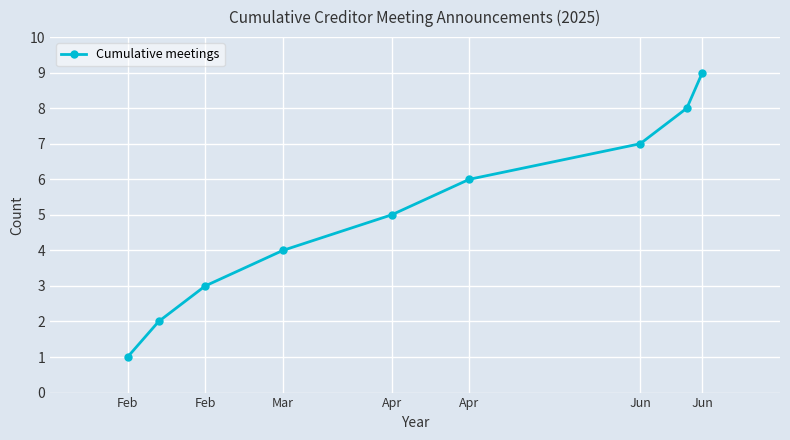

What is the difference between the maximum and second lowest values?

7